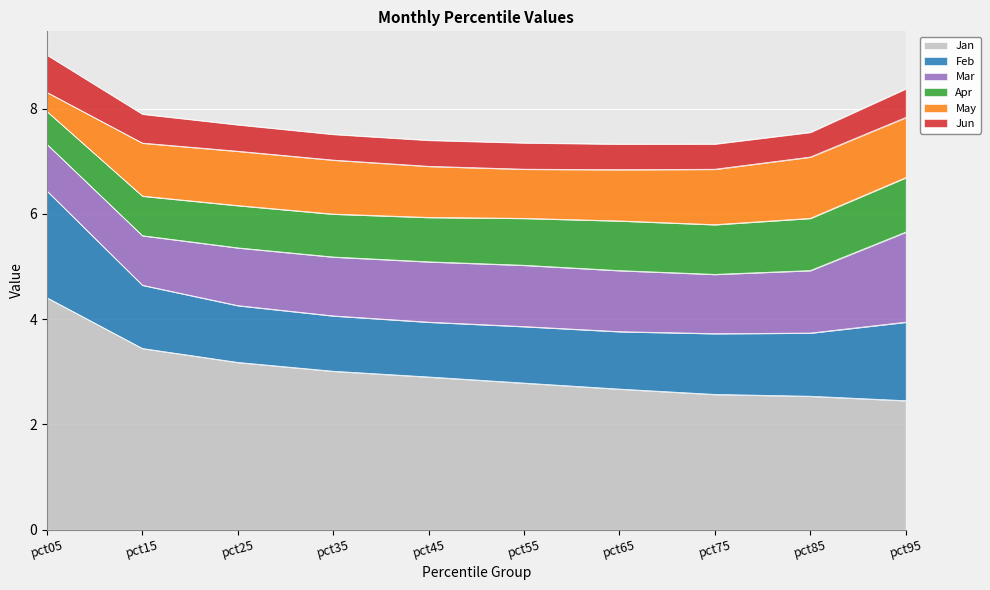

Which category has the highest value across all series?

pct05